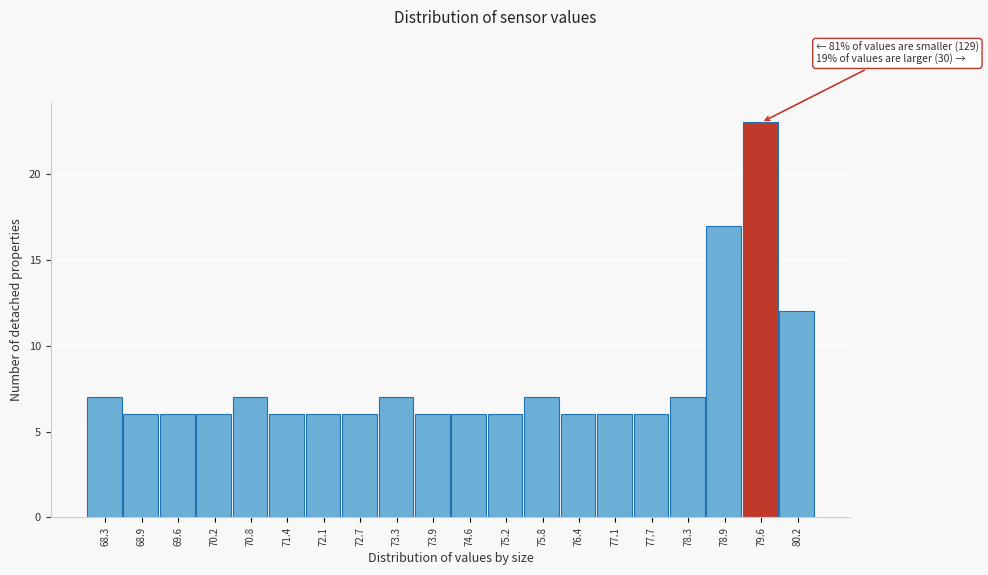

Over which range of the x-axis is the bar tallest?

79.3 to 79.9